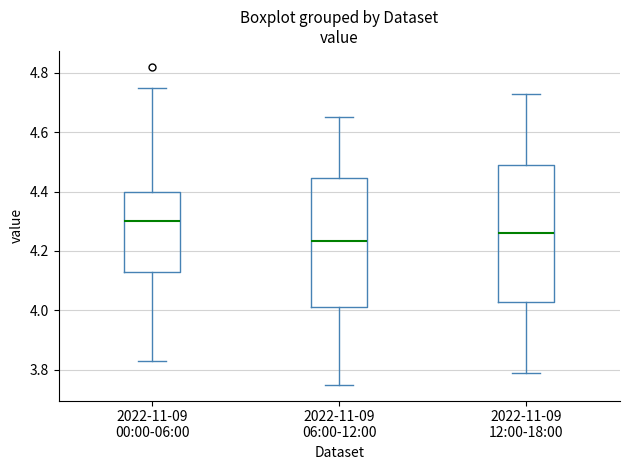

Reading left to right, read every box against the y-axis: the position of its median line, the range the box covers, and the ends of its whiskers. The values are not printed on the chart, so give them approximately, as read against the axis.

2022-11-09 00:00-06:00: median 4.30, box 4.14 to 4.40, whiskers 3.84 to 4.76
2022-11-09 06:00-12:00: median 4.24, box 4.02 to 4.44, whiskers 3.76 to 4.66
2022-11-09 12:00-18:00: median 4.26, box 4.02 to 4.50, whiskers 3.80 to 4.74